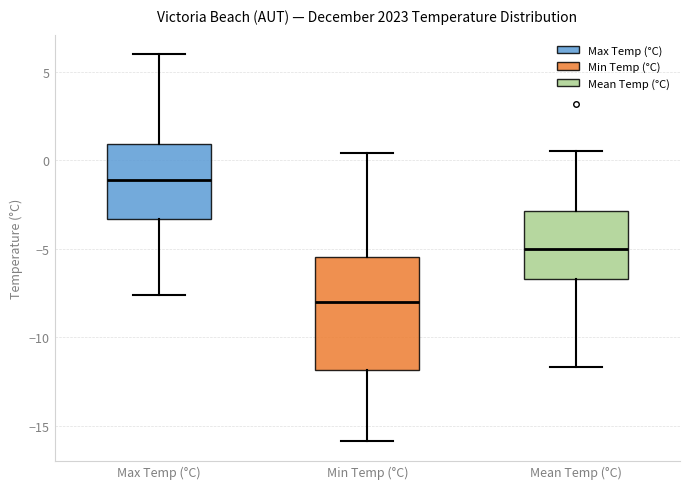

Which box is the tallest, from its lower edge to its upper edge?

Min Temp (°C)